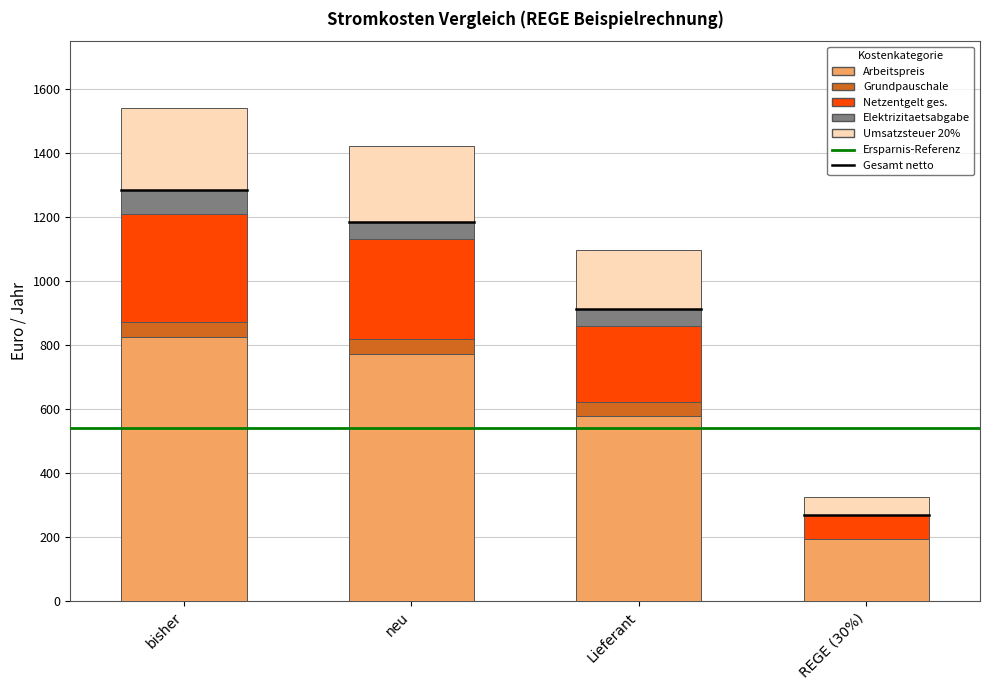

Reading left to right, what are the values for Arbeitspreis?

bisher=825.0	neu=772.5	Lieferant=577.5	REGE (30%)=195.0